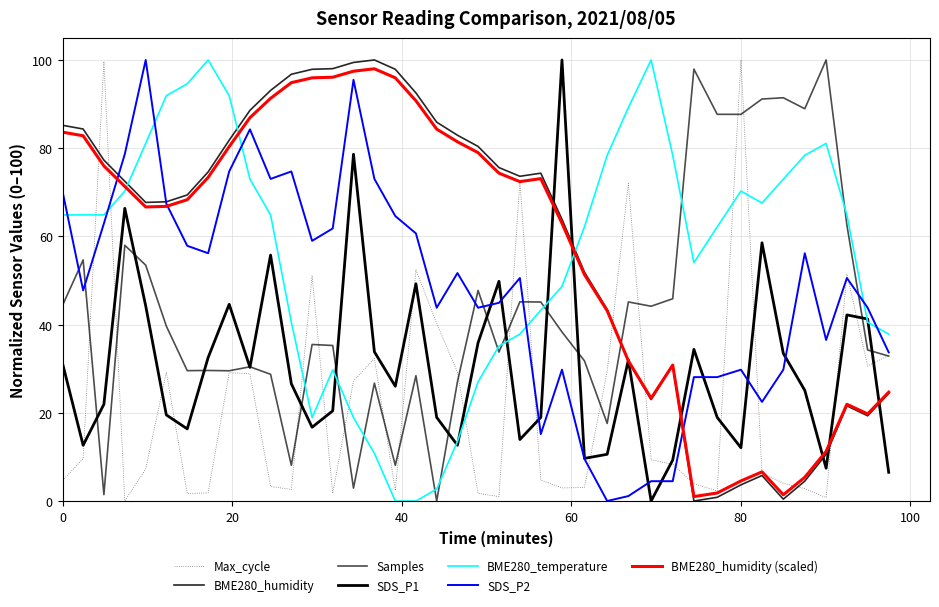

Is this an area chart (filled region under the line)?

No